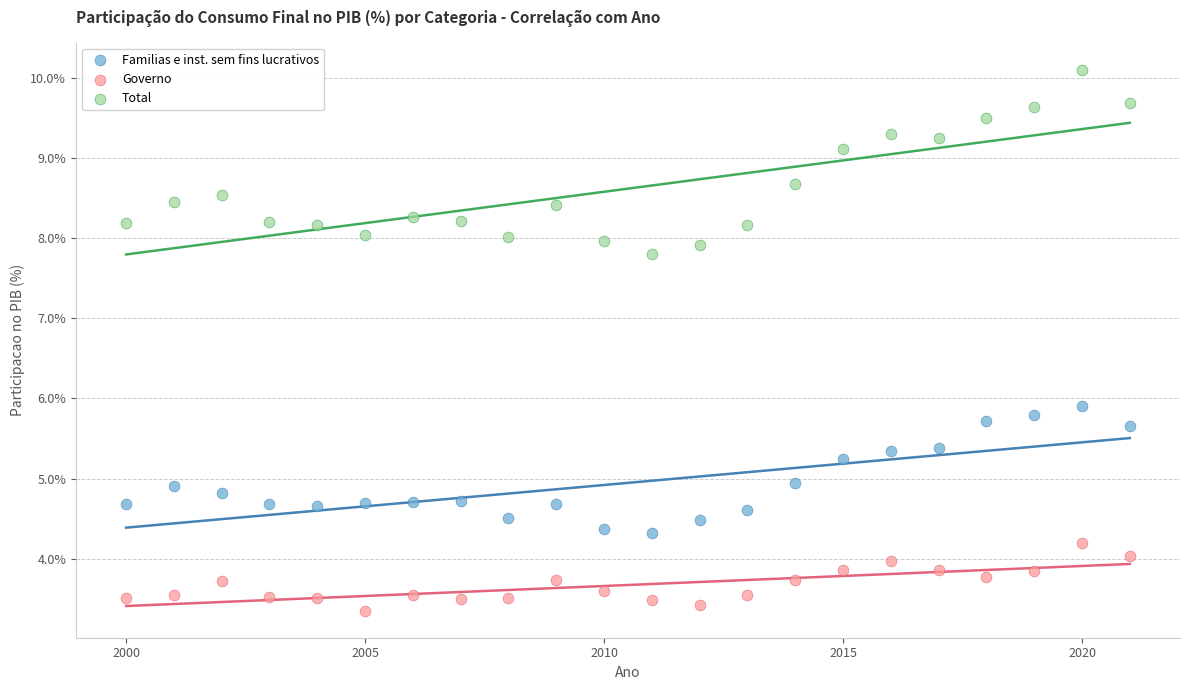

What are all the series names shown in the legend?

Familias e inst. sem fins lucrativos, Governo, Total